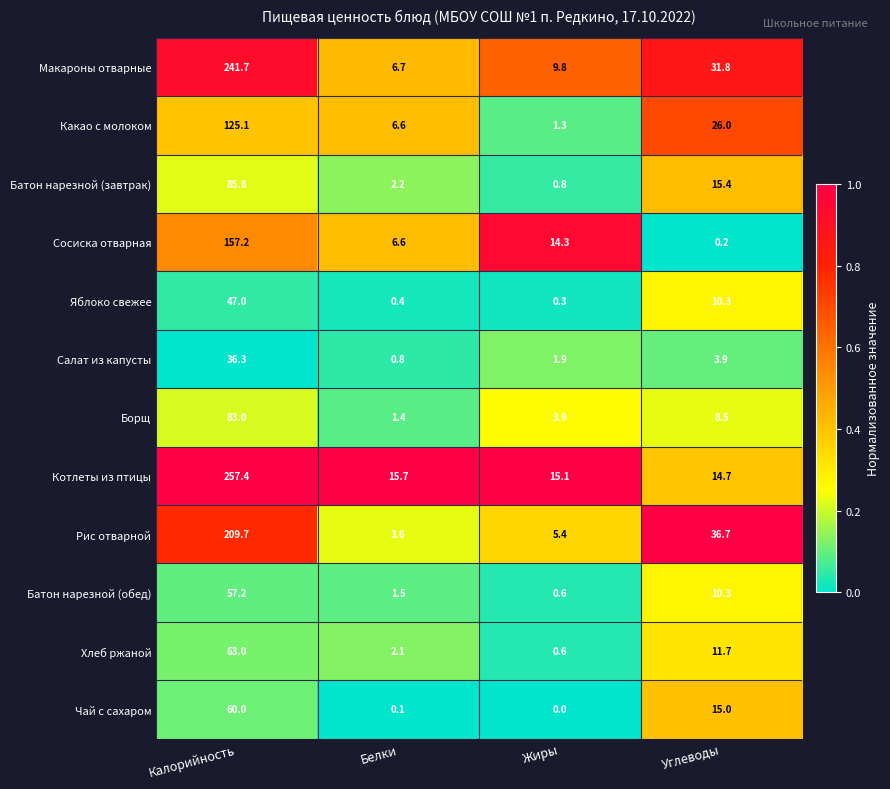

Between Калорийность and Жиры, which series saw the biggest shift?

Котлеты из птицы